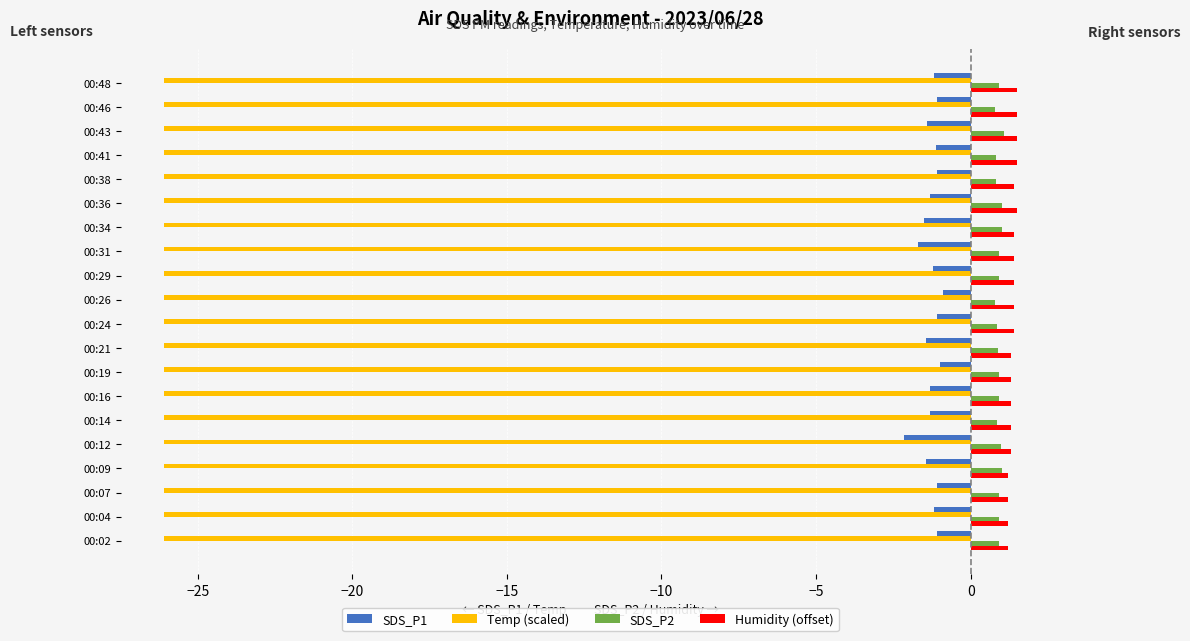

What is the average value of the SDS_P2 series?

0.9